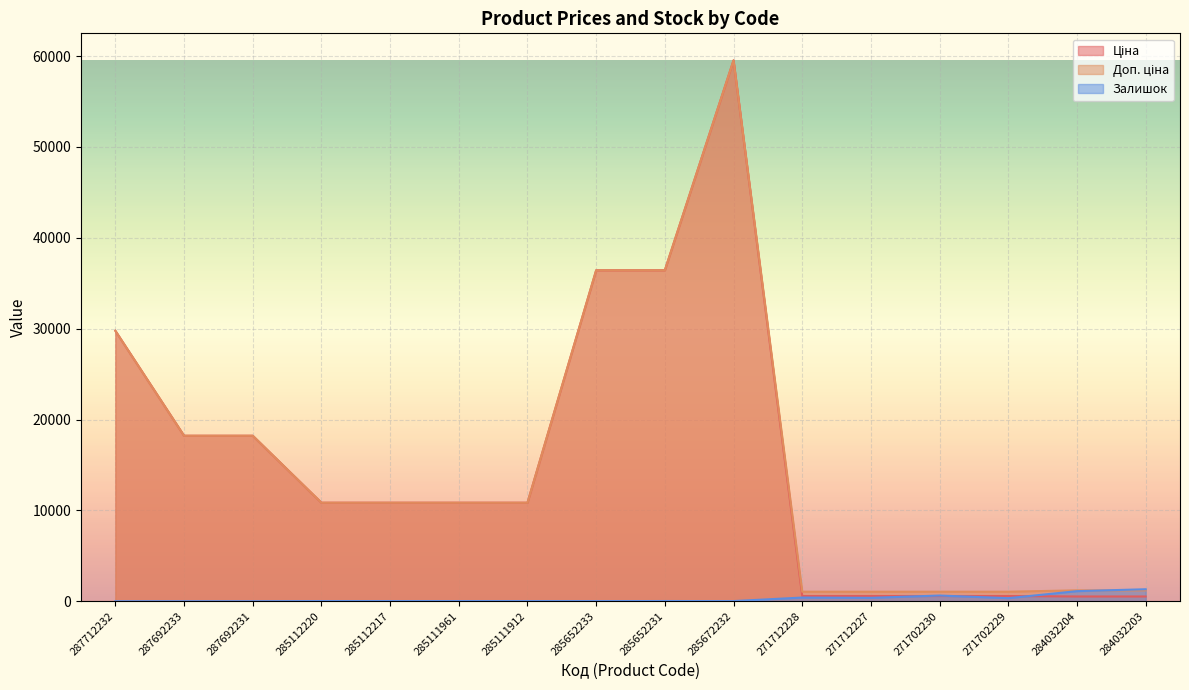

Where is the first local maximum for Доп. ціна?

285672232